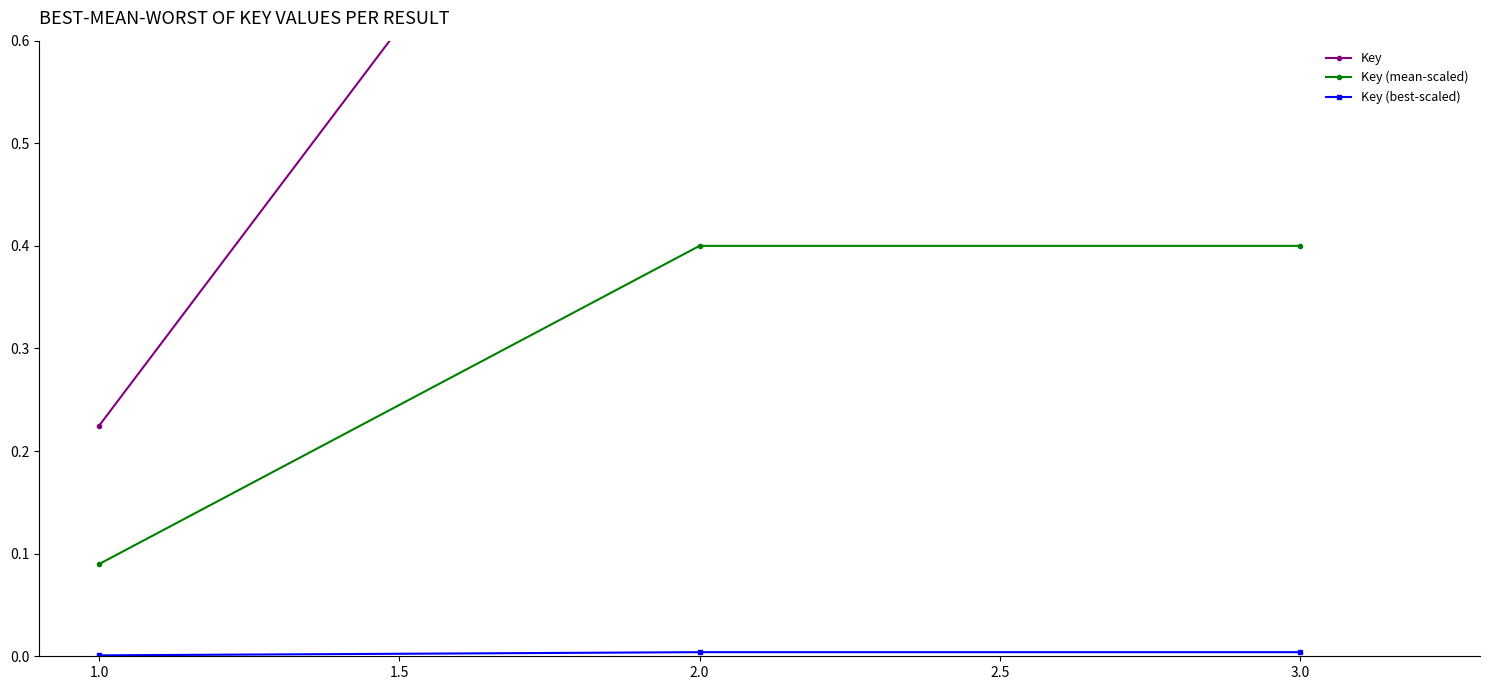

Is it true that Key (mean-scaled) equals 0.4 at 2.0?

True